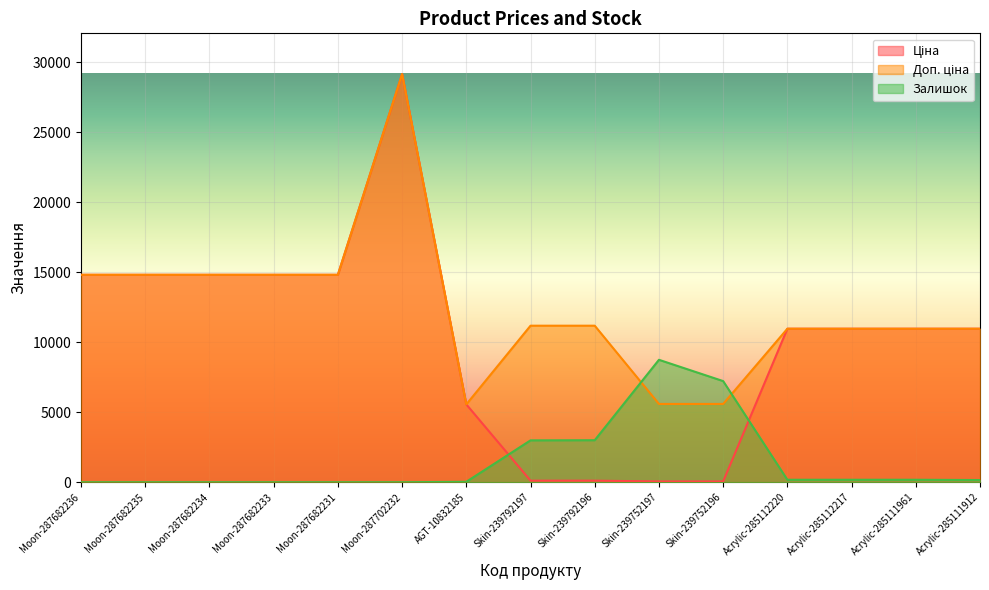

How many values in Залишок are above zero?

9